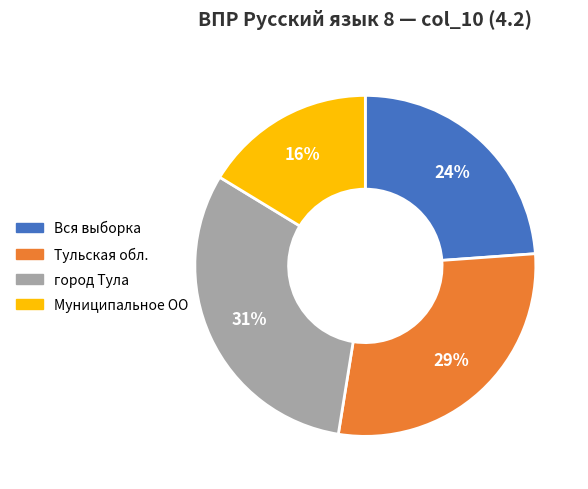

Is it true that Вся выборка is 24% of the pie?

True